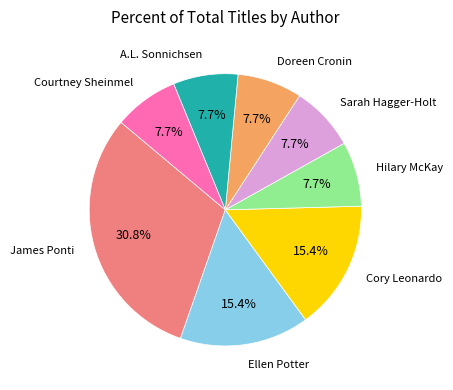

Is there any slice that represents more than half of the pie?

No